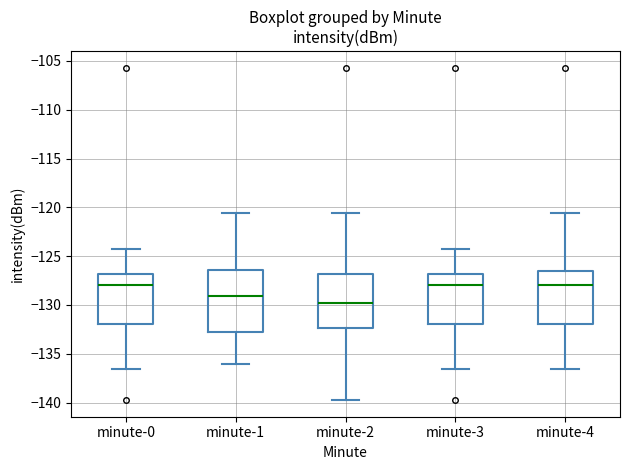

Reading left to right, transcribe this box plot: for each box, give where its median line is, the range the box spans, and where its two whiskers end, as read against the y-axis. The values are not printed on the chart, so give them approximately, as read against the axis.

minute-0: median -128.0, box -132.0 to -127.0, whiskers -136.5 to -124.0
minute-1: median -129.0, box -133.0 to -126.5, whiskers -136.0 to -120.5
minute-2: median -130.0, box -132.5 to -127.0, whiskers -139.5 to -120.5
minute-3: median -128.0, box -132.0 to -127.0, whiskers -136.5 to -124.0
minute-4: median -128.0, box -132.0 to -126.5, whiskers -136.5 to -120.5